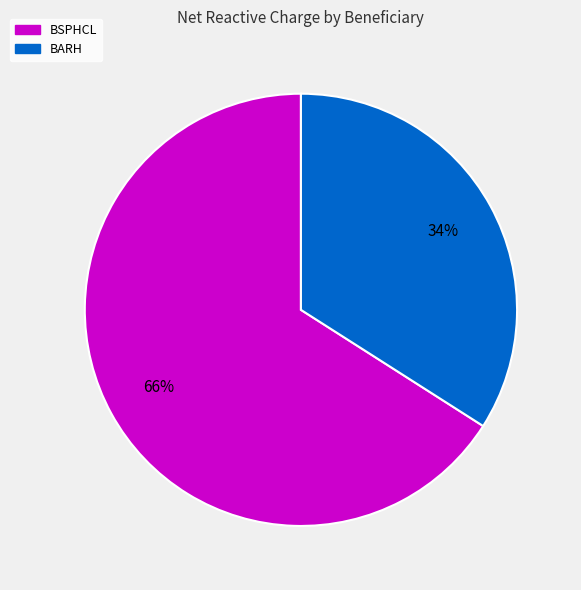

To the nearest percent, what is the average slice percentage?

50%